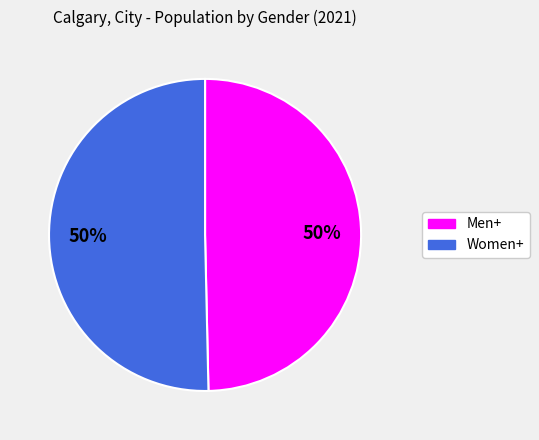

To the nearest percent, what is the combined percentage of Men+ and Women+?

100%